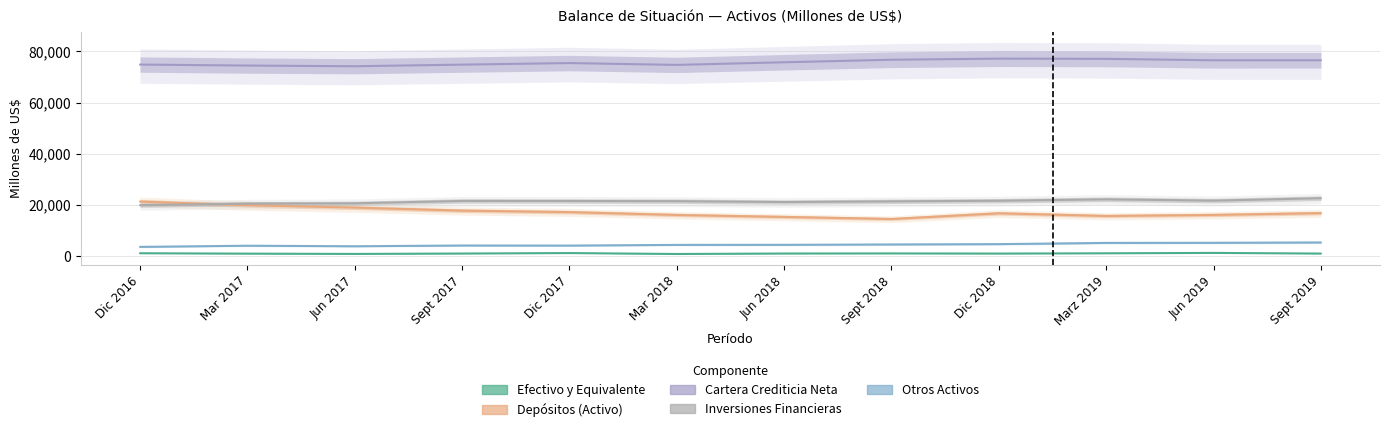

What position from the right is Sept 2019?

1